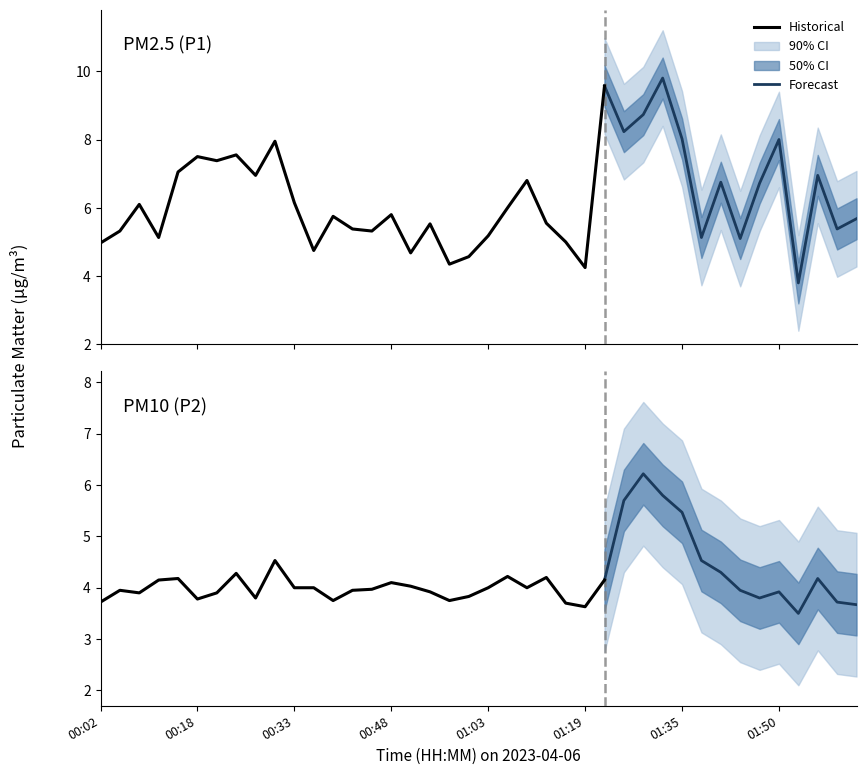

What is the difference between the maximum and minimum values in the P2 series?

2.7